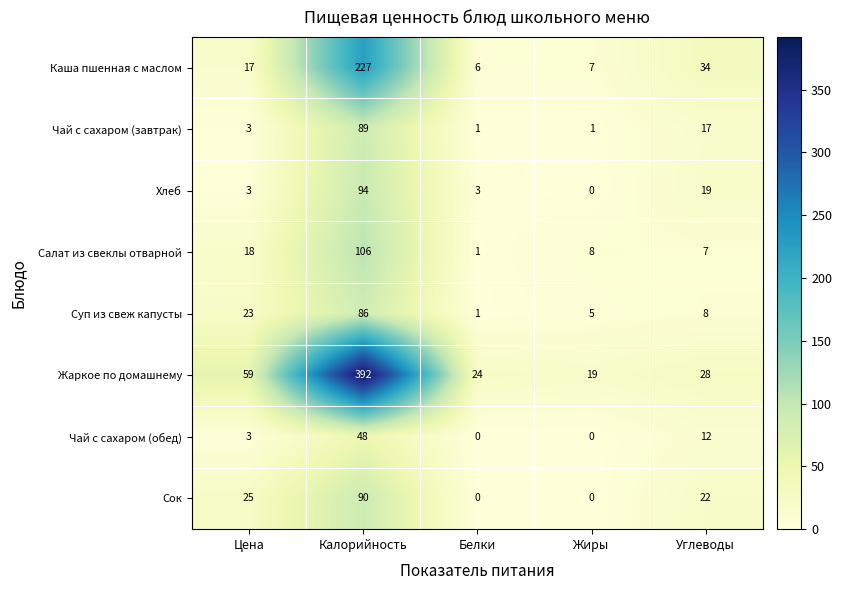

What is the difference between the maximum and minimum values in the Чай с сахаром (обед) series?

48